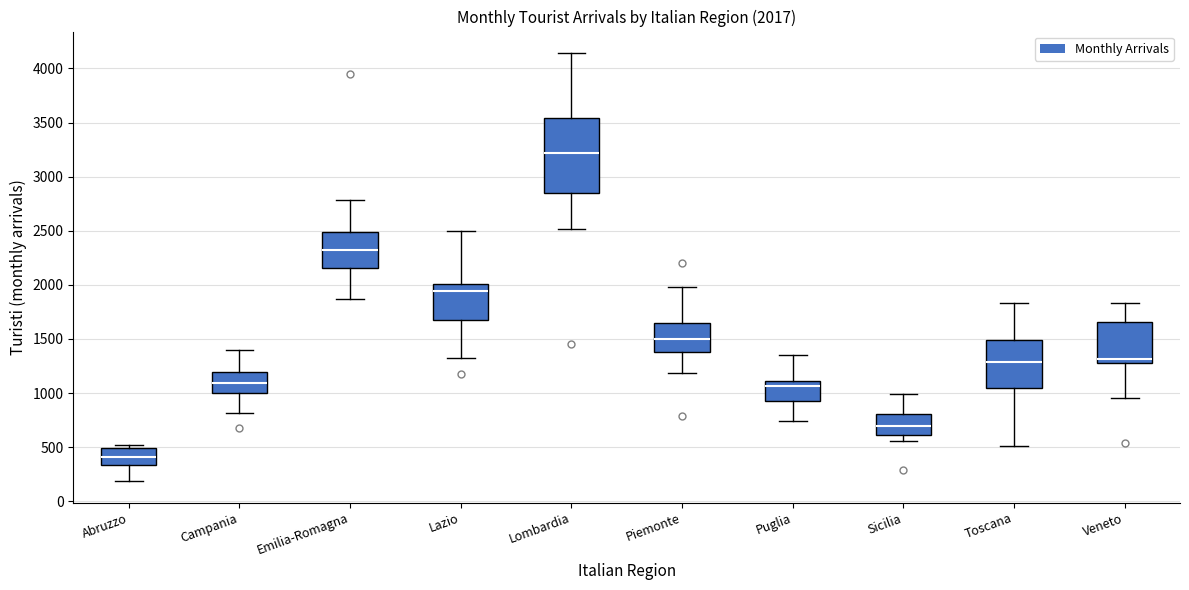

Comparing the boxes themselves (not the whiskers), which one is the tallest?

Lombardia